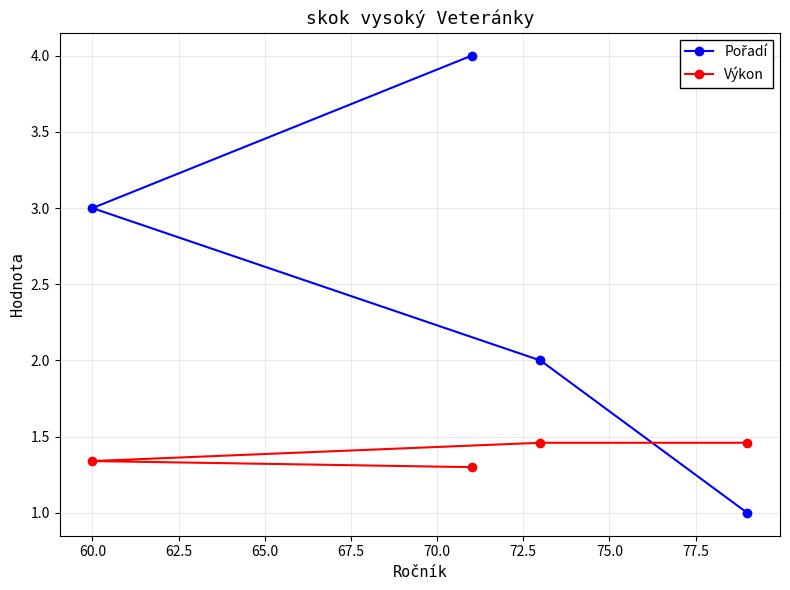

What is the smallest value displayed?

1.0